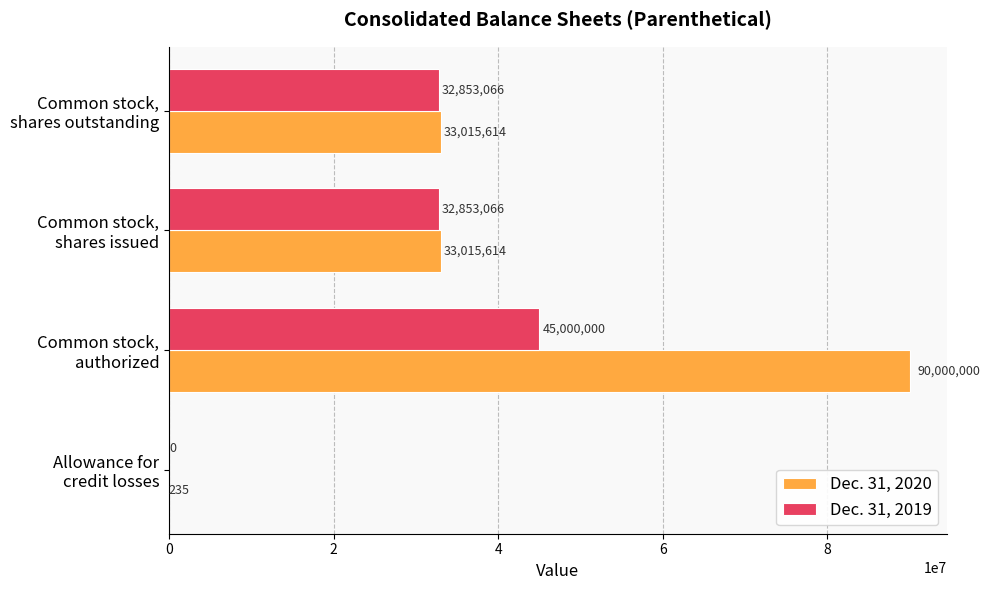

How many Dec. 31, 2019 values are between 32853066 and 45000000?

3